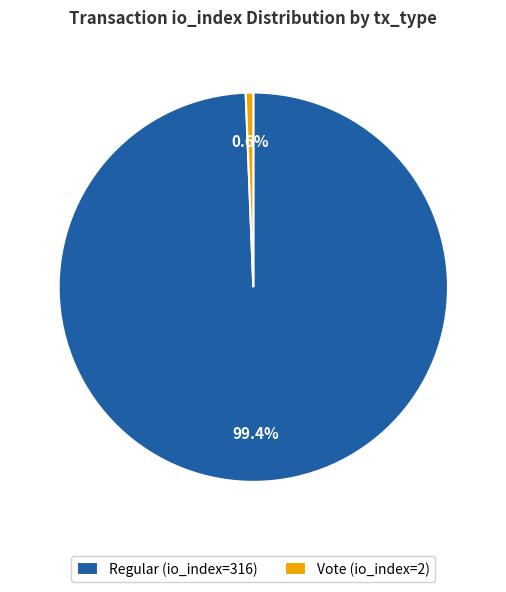

To the nearest percent, what percentage of the pie is Vote (io_index=2)?

1%